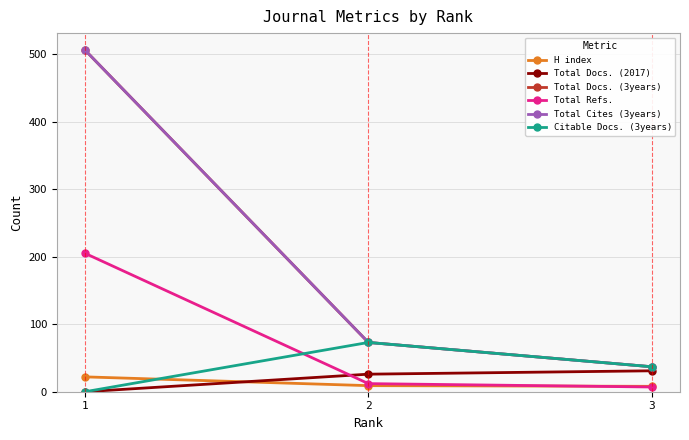

Which series changed the most between 1 and 3?

Total Docs. (3years)